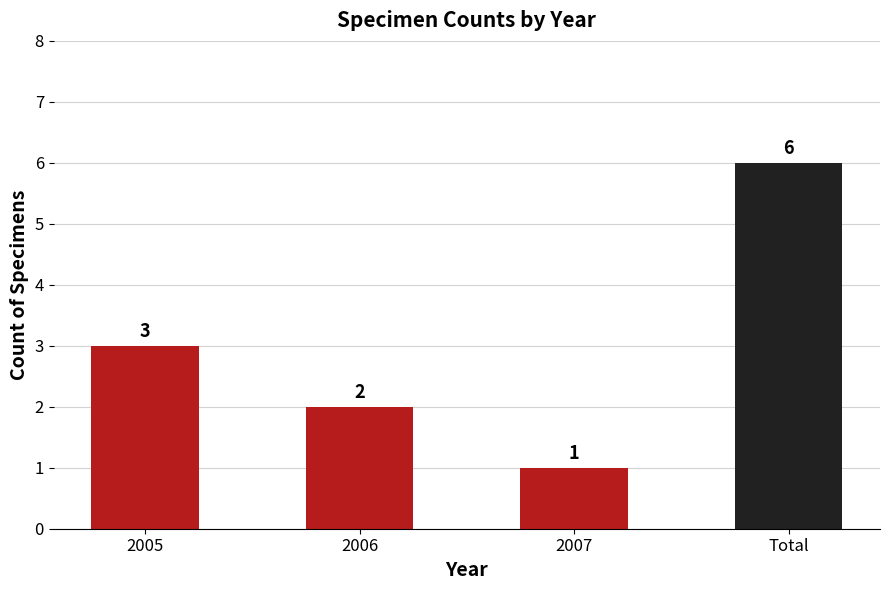

How many data points are less than 3?

2